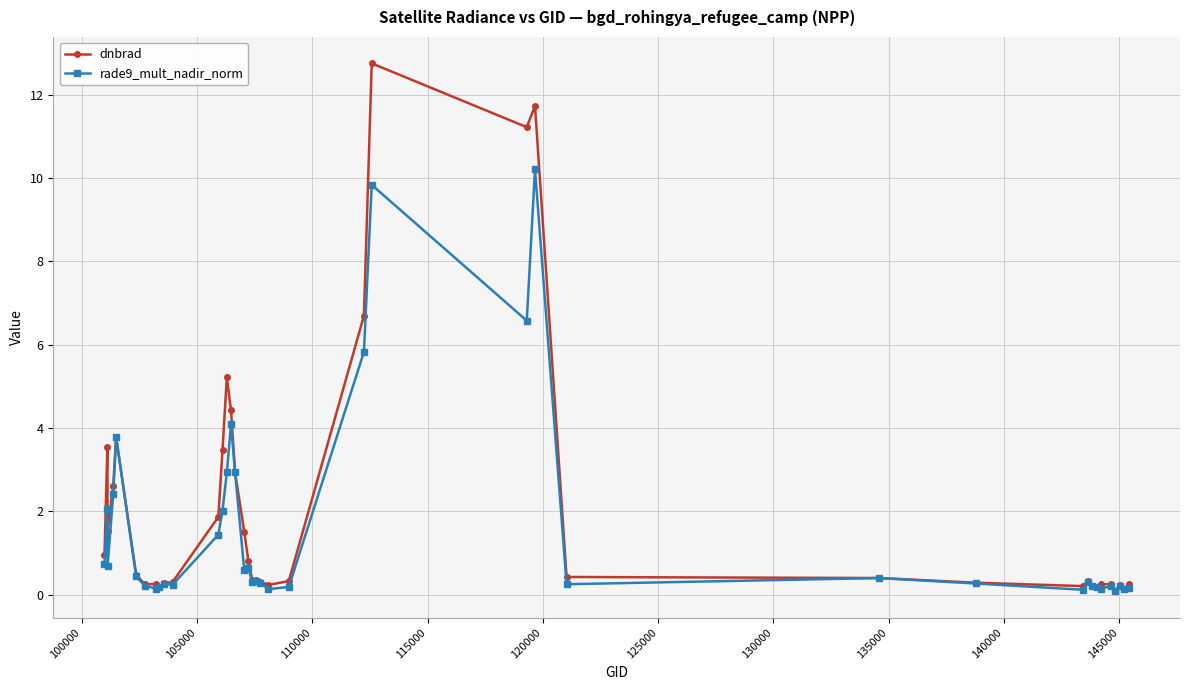

What is the lowest value of the dnbrad series?

0.1